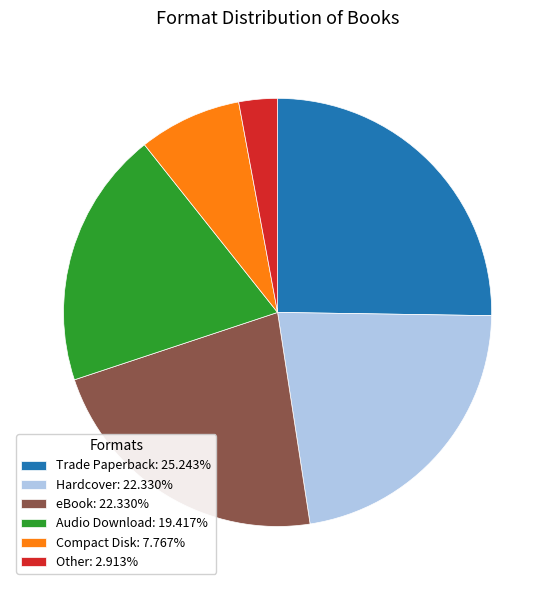

What is the ratio of the value at Compact Disk: 7.767% to the value at Other: 2.913%?

2.7